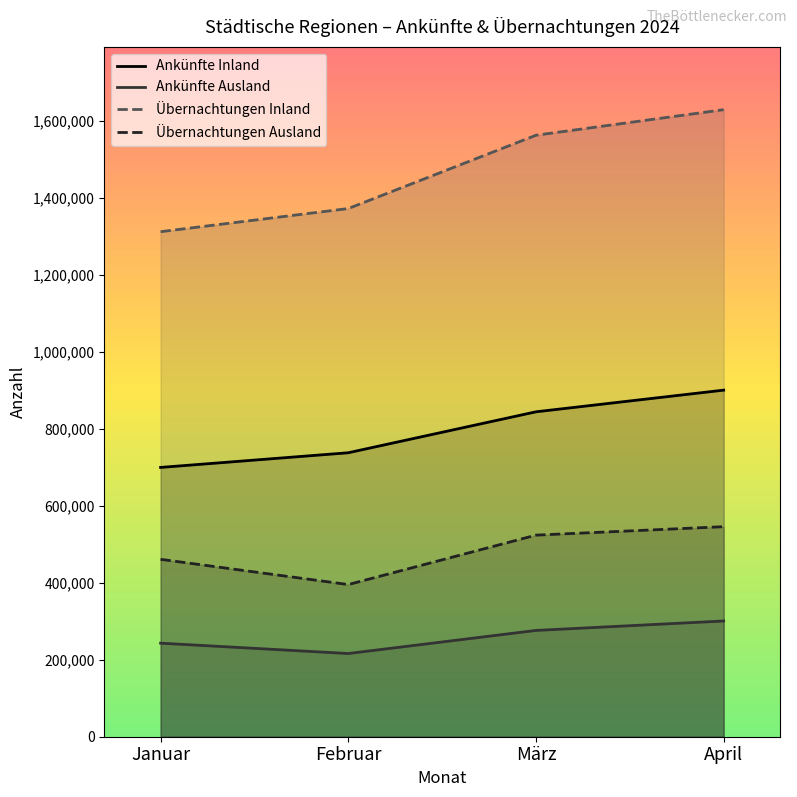

Reading left to right, transcribe all the data shown in this chart.

Ankünfte Inland: 699246	737339	843670	899914
Ankünfte Ausland: 242924	216023	275984	300505
Übernachtungen Inland: 1311311	1371438	1561783	1628148
Übernachtungen Ausland: 460636	395103	523438	545391